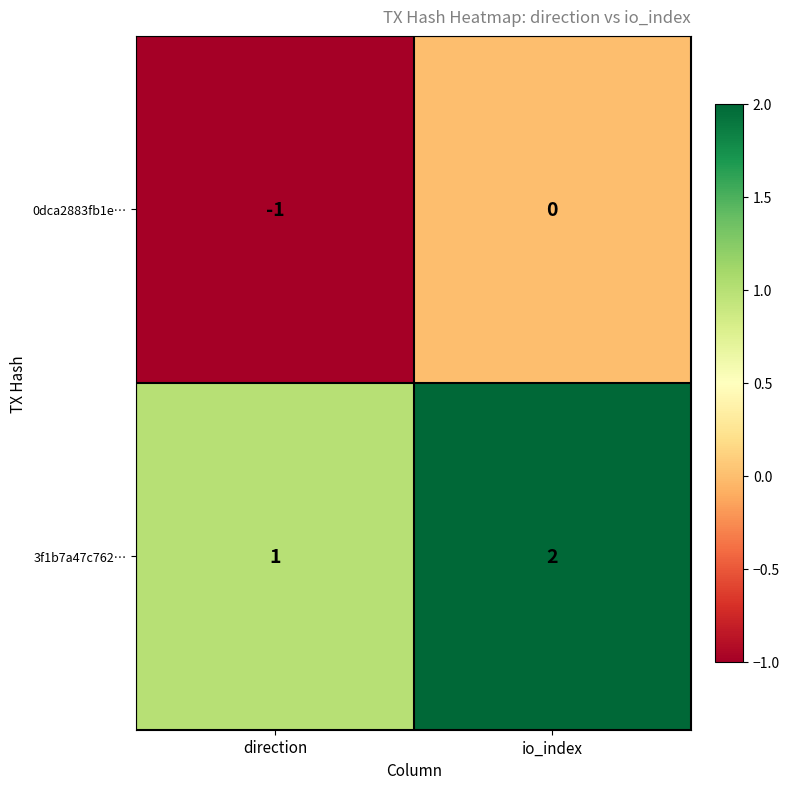

Is the value of 0dca2883fb1e… at io_index greater than the value of 3f1b7a47c762… at direction?

No